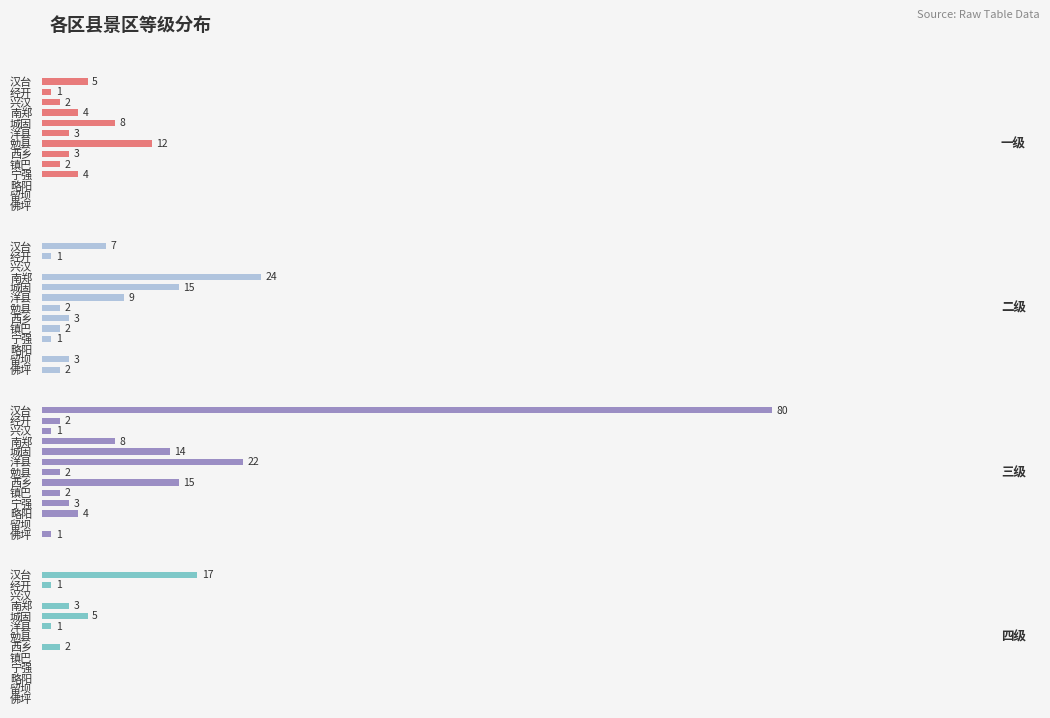

What is the total value across all series at 佛坪?

3